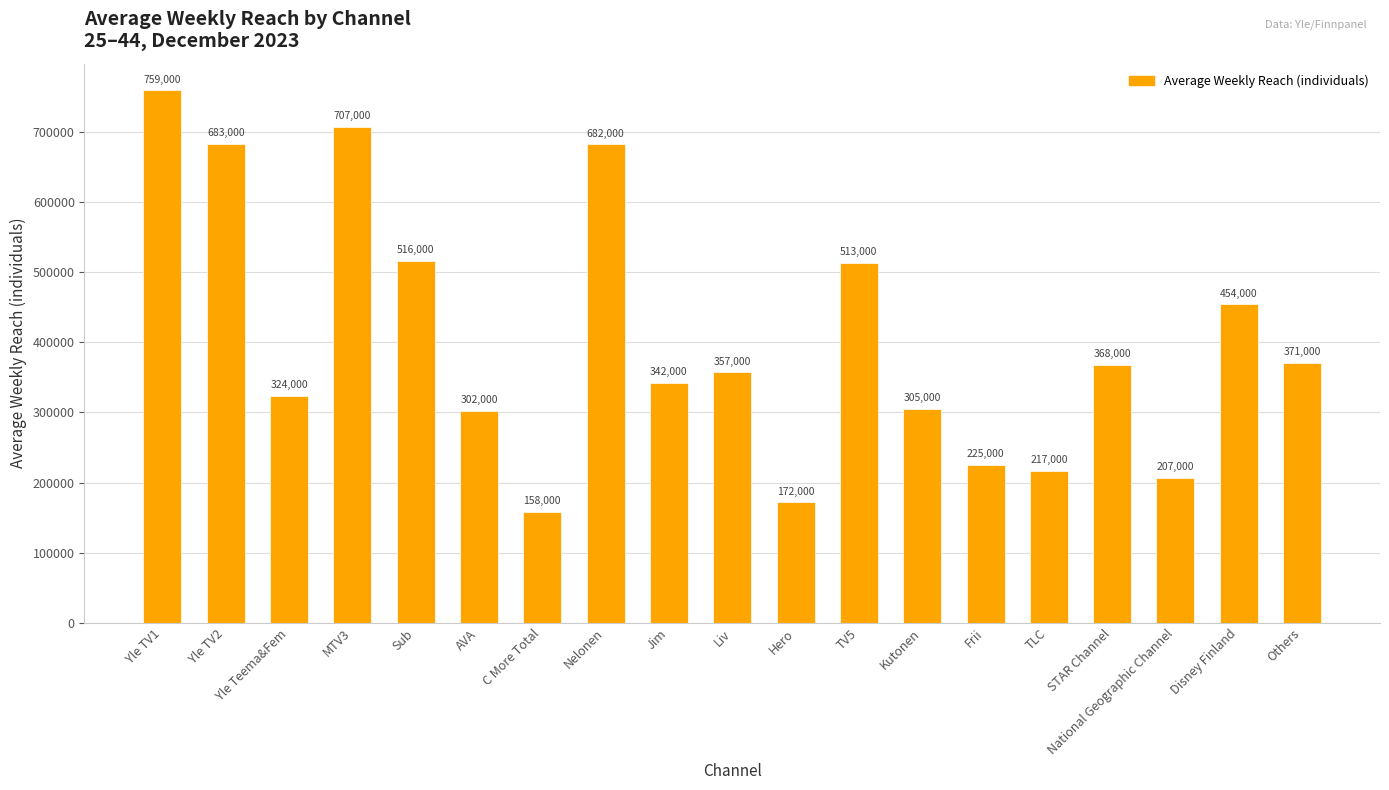

Reading left to right, extract all data points from this chart.

759000	683000	324000	707000	516000	302000	158000	682000	342000	357000	172000	513000	305000	225000	217000	368000	207000	454000	371000